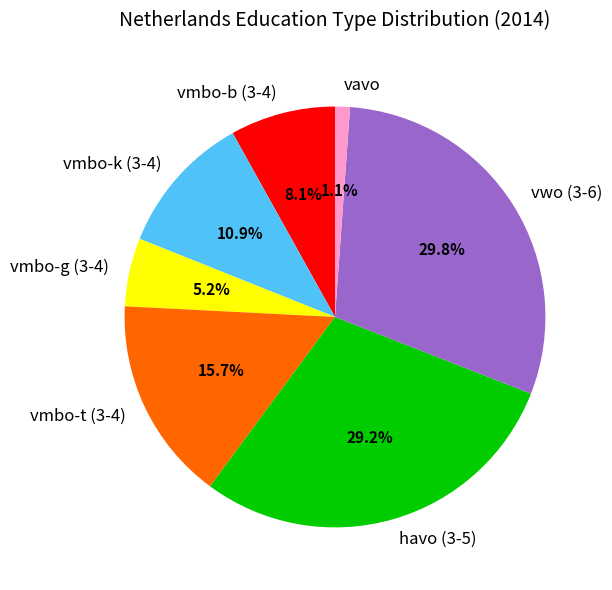

What is the ratio of the value at vmbo-g (3-4) to the value at havo (3-5)?

0.2